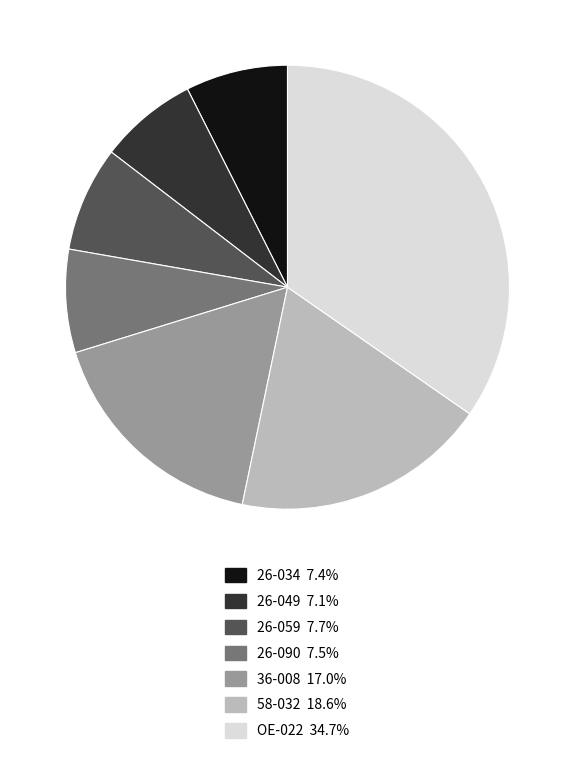

How many slices are in this pie chart?

7